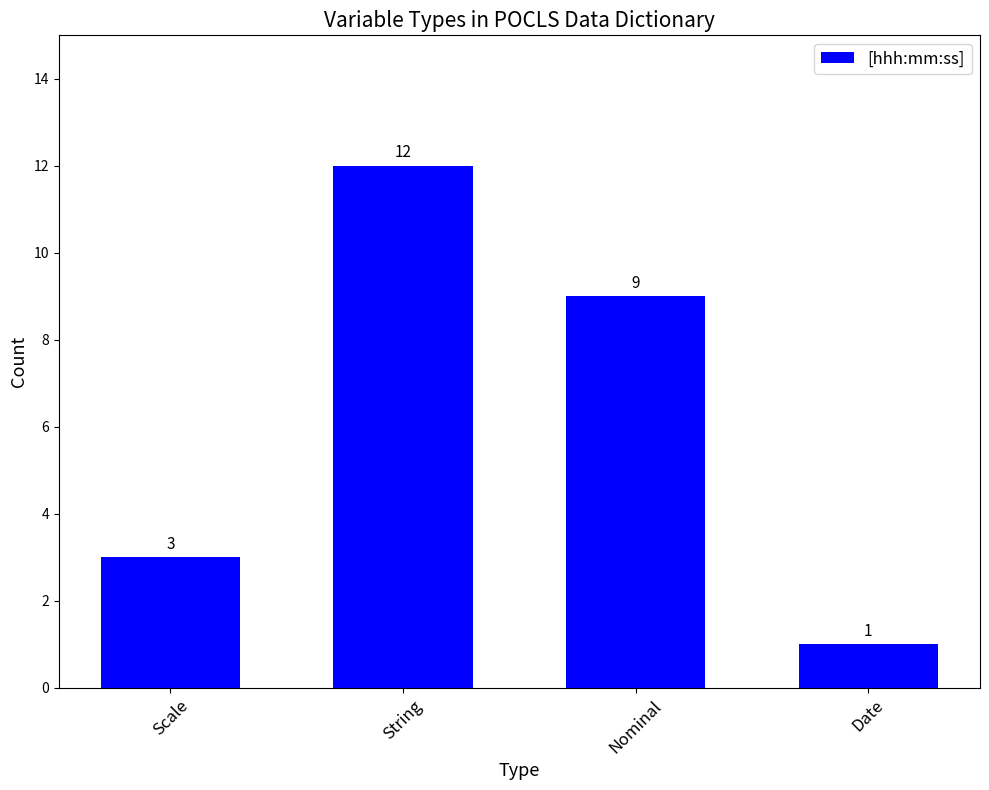

Count the values in the range 3 to 12.

3